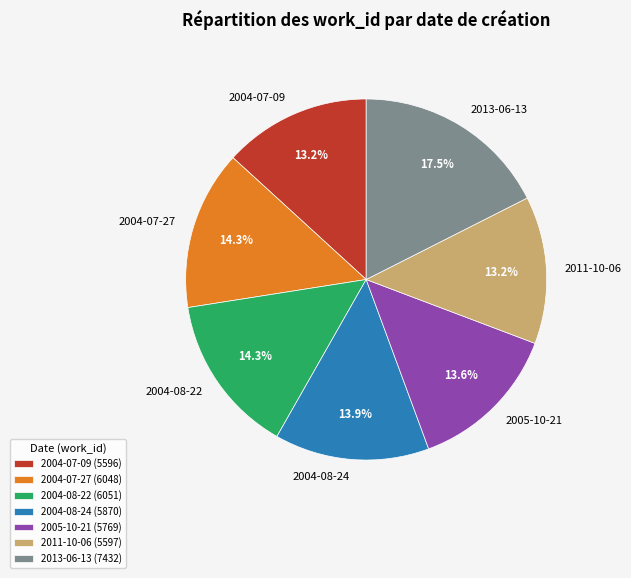

What percentage do 2011-10-06 and 2004-08-24 together represent?

27.1%